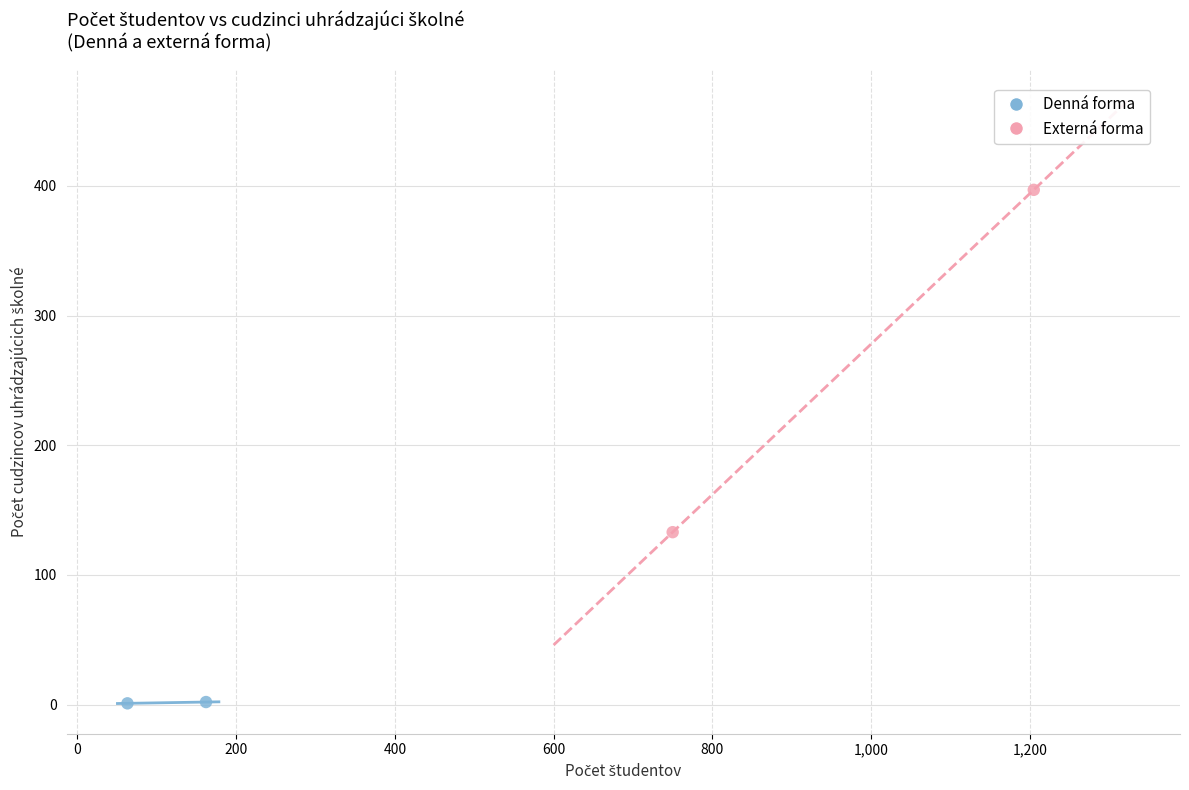

Which series contains the highest Y value?

Externá forma